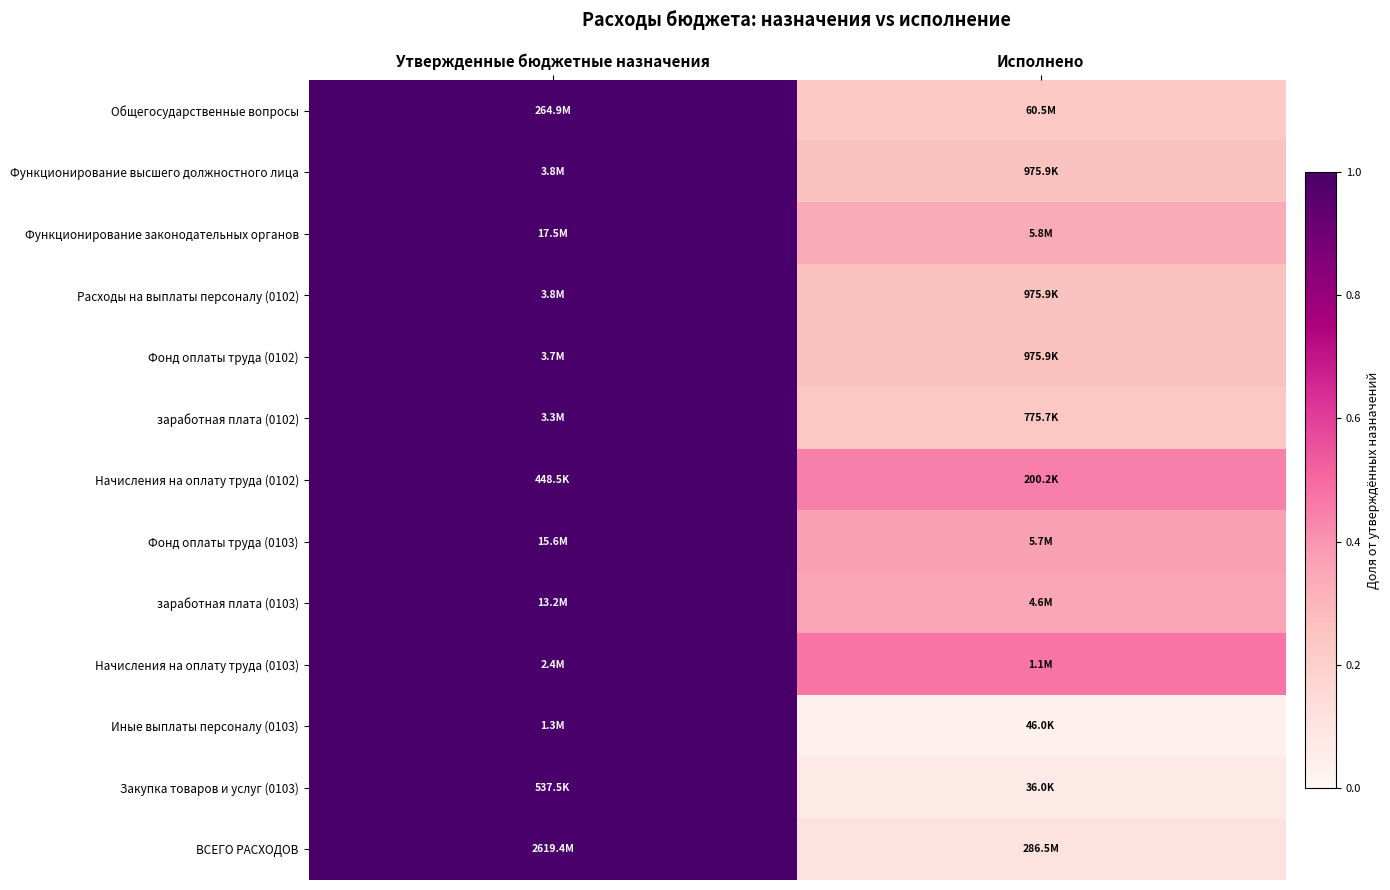

Reading right to left, transcribe all the data shown in this chart.

Общегосударственные вопросы: Исполнено=0.2	Утвержденные бюджетные назначения=1.0
Функционирование высшего должностного лица: Исполнено=0.3	Утвержденные бюджетные назначения=1.0
Функционирование законодательных органов: Исполнено=0.3	Утвержденные бюджетные назначения=1.0
Расходы на выплаты персоналу (0102): Исполнено=0.3	Утвержденные бюджетные назначения=1.0
Фонд оплаты труда (0102): Исполнено=0.3	Утвержденные бюджетные назначения=1.0
заработная плата (0102): Исполнено=0.2	Утвержденные бюджетные назначения=1.0
Начисления на оплату труда (0102): Исполнено=0.4	Утвержденные бюджетные назначения=1.0
Фонд оплаты труда (0103): Исполнено=0.4	Утвержденные бюджетные назначения=1.0
заработная плата (0103): Исполнено=0.3	Утвержденные бюджетные назначения=1.0
Начисления на оплату труда (0103): Исполнено=0.5	Утвержденные бюджетные назначения=1.0
Иные выплаты персоналу (0103): Исполнено=0.0	Утвержденные бюджетные назначения=1.0
Закупка товаров и услуг (0103): Исполнено=0.1	Утвержденные бюджетные назначения=1.0
ВСЕГО РАСХОДОВ: Исполнено=0.1	Утвержденные бюджетные назначения=1.0